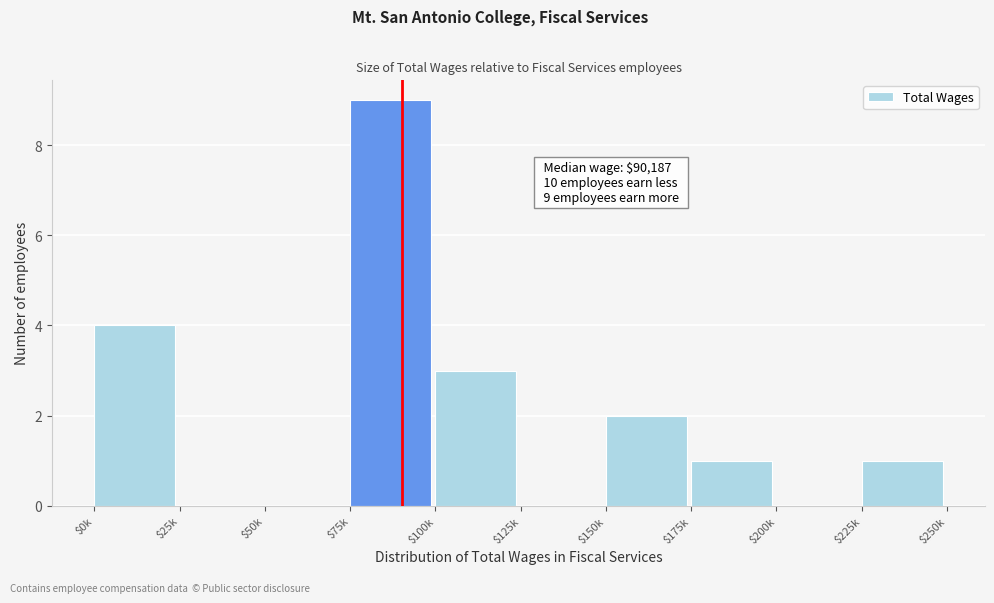

What is the maximum value shown in the chart?

9